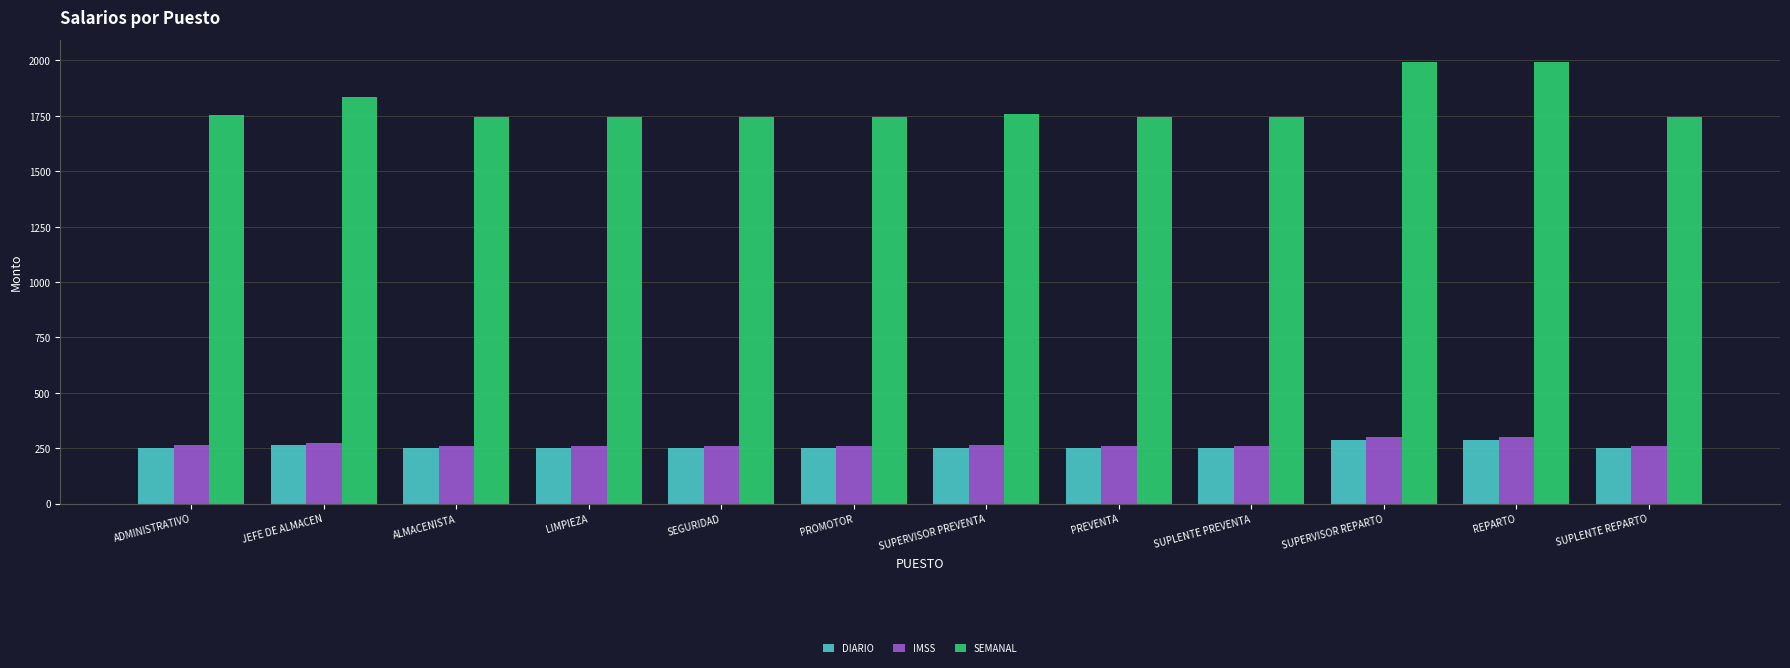

The value of SEMANAL at JEFE DE ALMACEN is 1835.0. True or false?

True